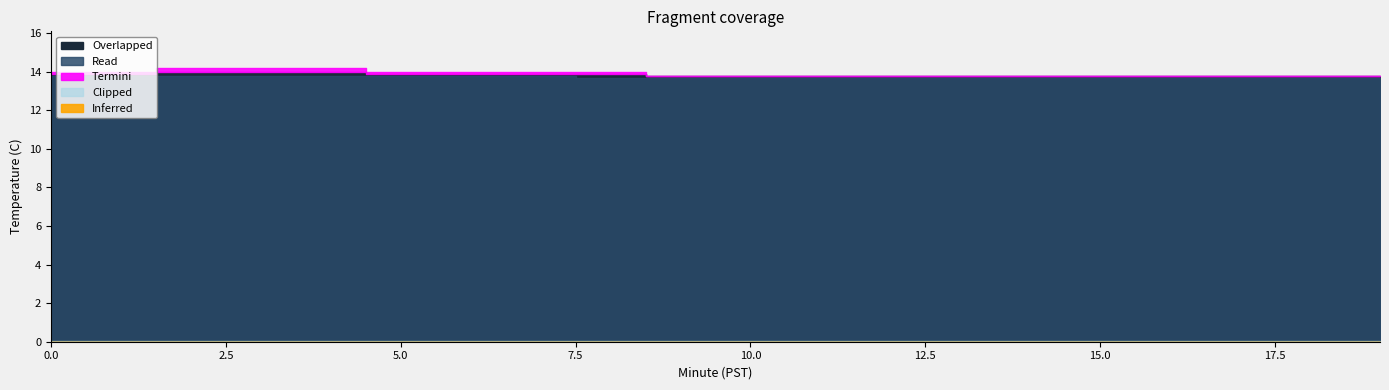

Reading left to right, transcribe all the data shown in this chart.

Inferred: 0=0.0	1=0.0	2=0.0	3=0.0	4=0.0	5=0.0	6=0.0	7=0.0	8=0.0	9=0.0	10=0.0	11=0.0	12=0.0	13=0.0	14=0.0	15=0.0	16=0.0	17=0.0	18=0.0	19=0.0
Overlapped: 0=13.9	1=13.9	2=14.0	3=14.0	4=14.0	5=13.9	6=13.9	7=13.9	8=13.9	9=13.8	10=13.8	11=13.8	12=13.8	13=13.8	14=13.8	15=13.8	16=13.8	17=13.8	18=13.8	19=13.8
Read: 0=13.8	1=13.8	2=13.8	3=13.8	4=13.8	5=13.8	6=13.8	7=13.8	8=13.7	9=13.7	10=13.7	11=13.7	12=13.7	13=13.7	14=13.7	15=13.7	16=13.7	17=13.7	18=13.7	19=13.7
Termini: 0=0.1	1=0.1	2=0.2	3=0.2	4=0.2	5=0.1	6=0.1	7=0.1	8=0.1	9=0.0	10=0.0	11=0.0	12=0.0	13=0.0	14=0.0	15=0.0	16=0.0	17=0.0	18=0.0	19=0.0
Clipped: 0=0.1	1=0.1	2=0.1	3=0.1	4=0.1	5=0.1	6=0.1	7=0.1	8=0.1	9=0.1	10=0.1	11=0.1	12=0.1	13=0.1	14=0.1	15=0.1	16=0.1	17=0.1	18=0.1	19=0.1